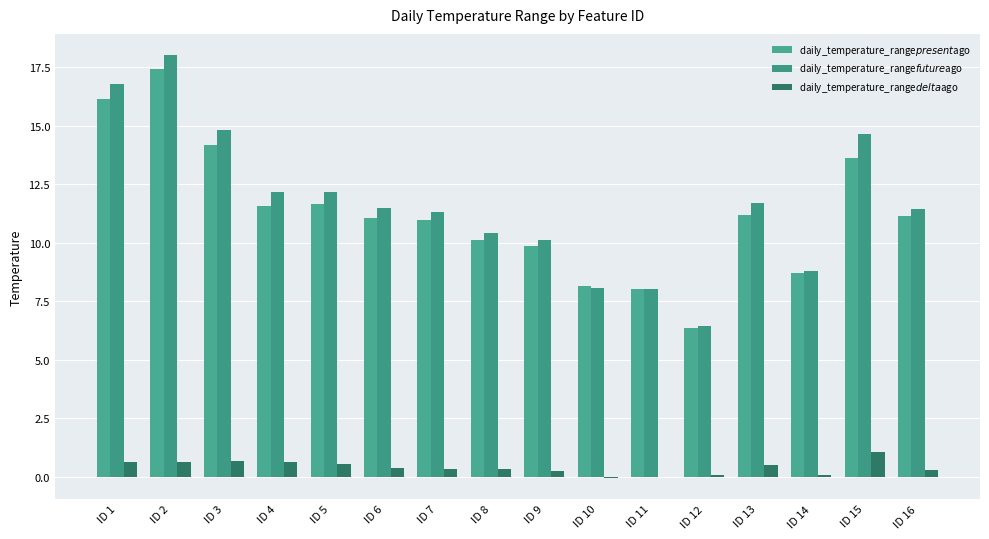

How many distinct data groups are displayed?

3